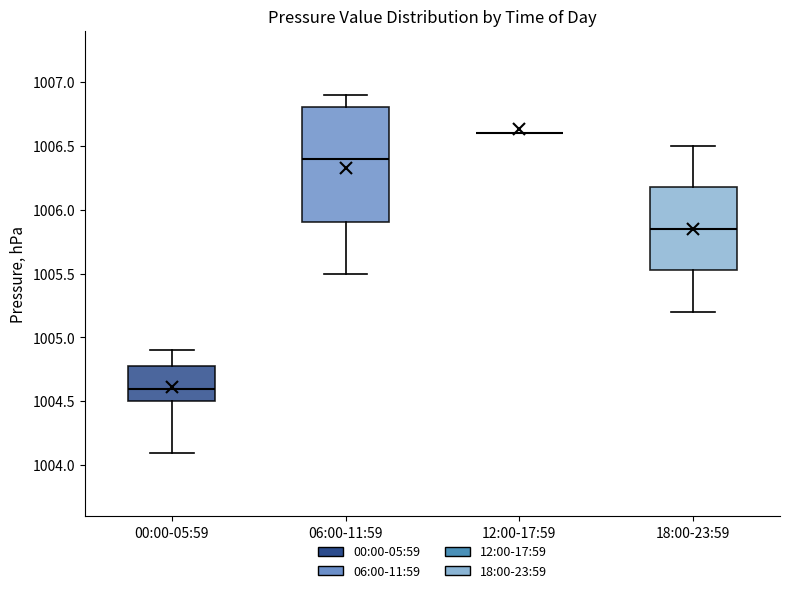

Which box is the tallest, from its lower edge to its upper edge?

06:00-11:59